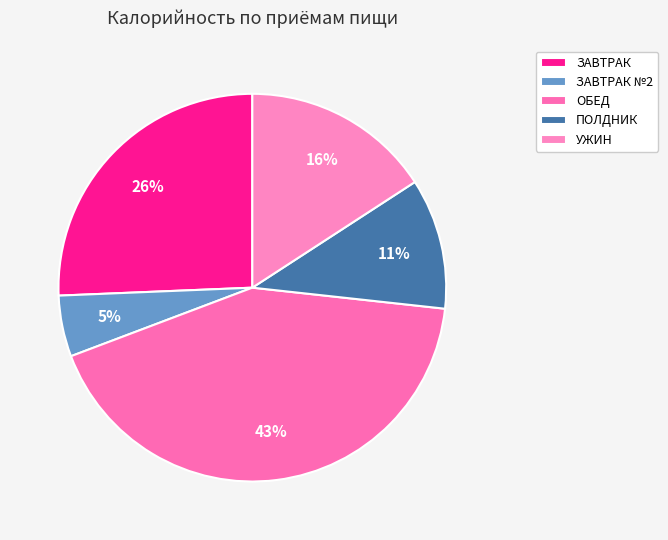

How many segments does this pie chart have?

5